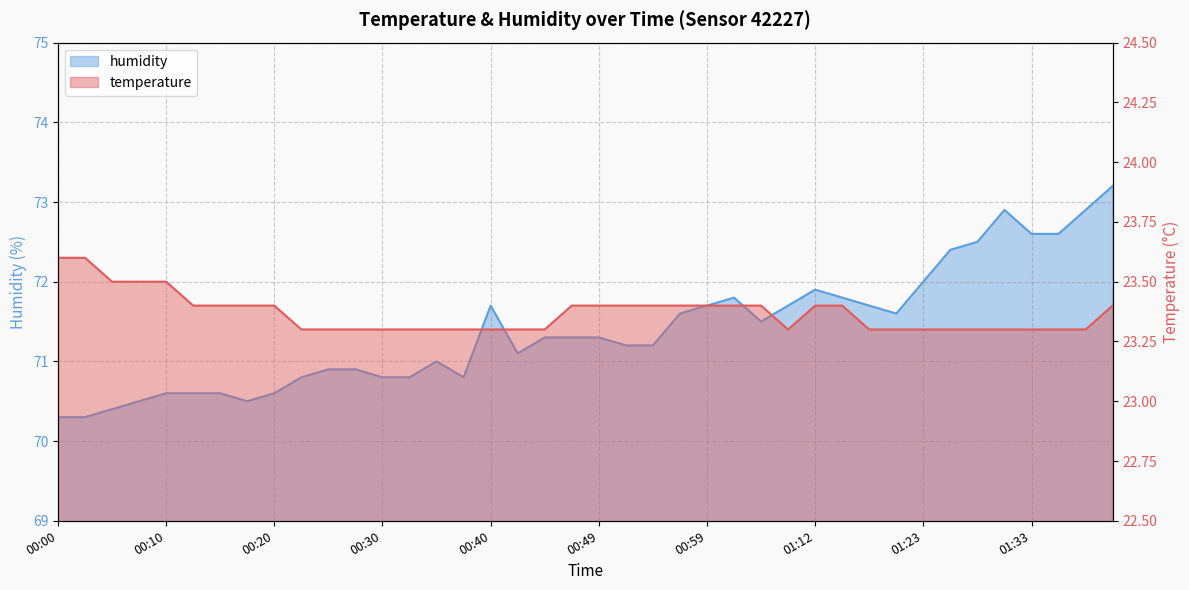

What is the value of the humidity point at the 26th from the left?

71.8